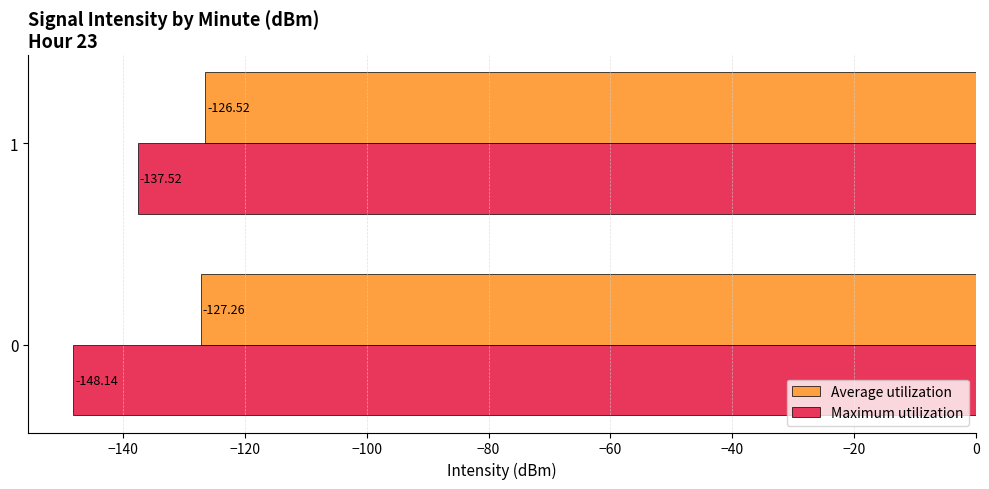

What is the maximum value for Maximum utilization?

-137.5